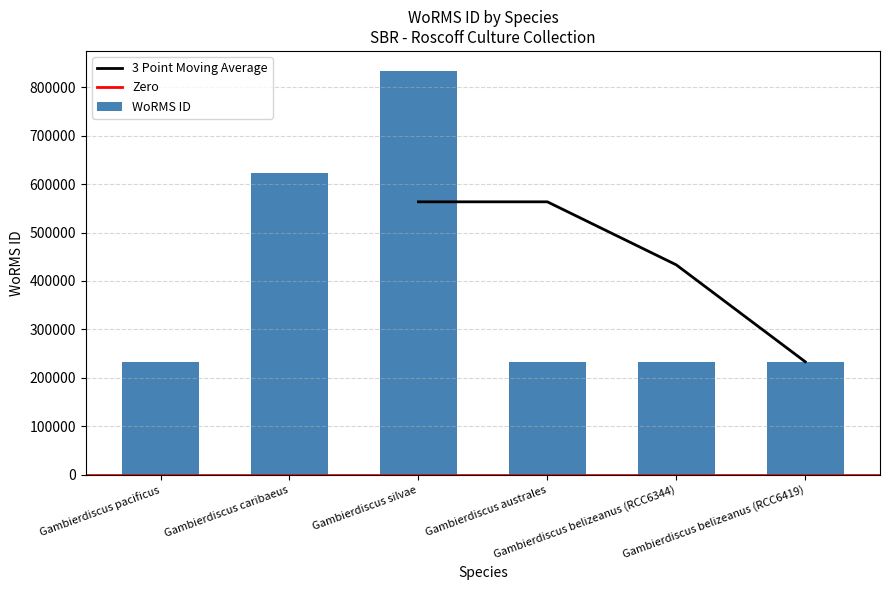

Is it true that the value at Gambierdiscus belizeanus (RCC6344) is 233378?

True